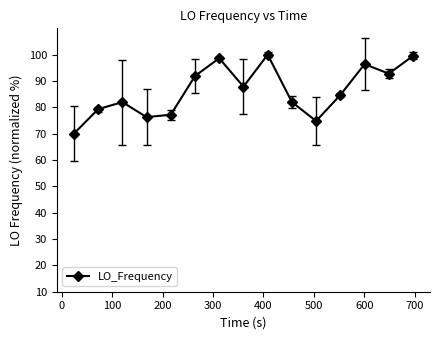

What is the sum of all values?

1293.4